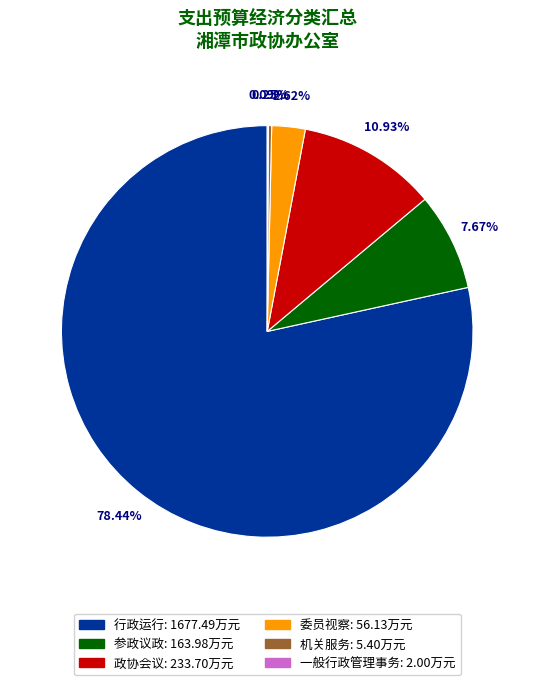

Is it true that 委员视察 is 3% of the pie?

True